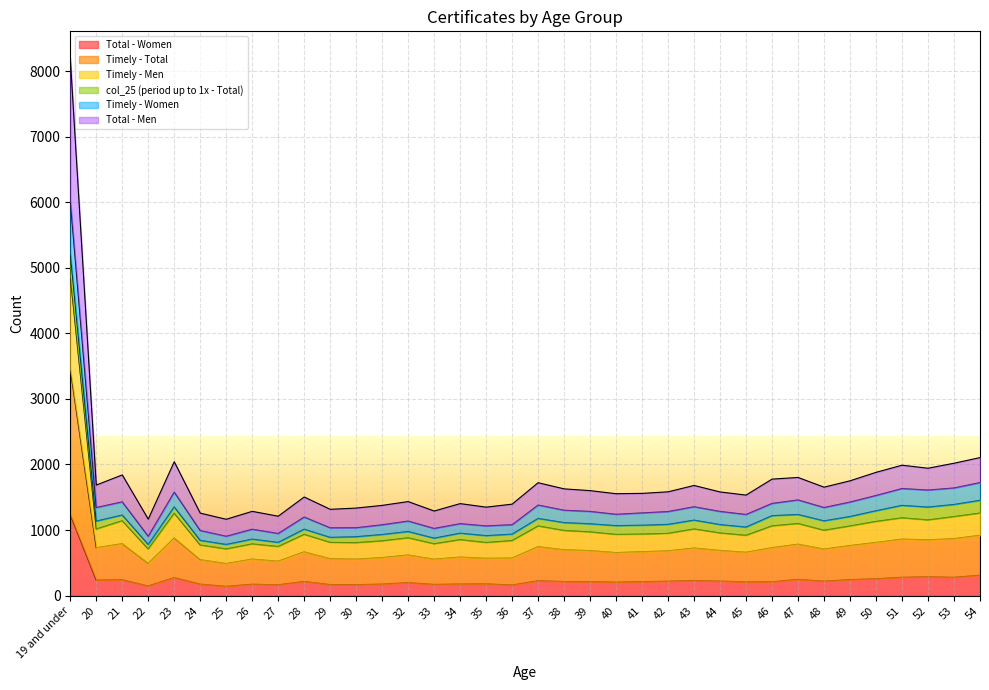

What is the label of the 1st point from the right?

54